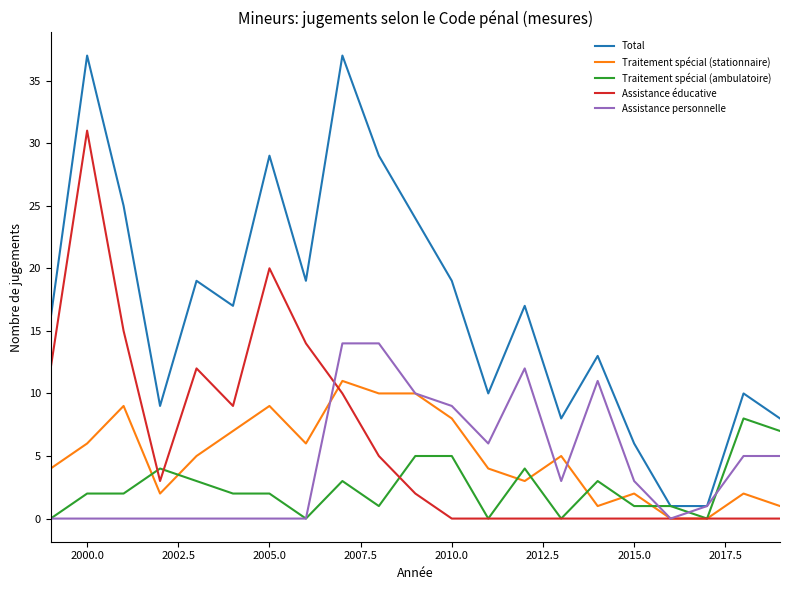

List the series in order of their peak value, highest first.

Total, Assistance éducative, Assistance personnelle, Traitement spécial (stationnaire), Traitement spécial (ambulatoire)